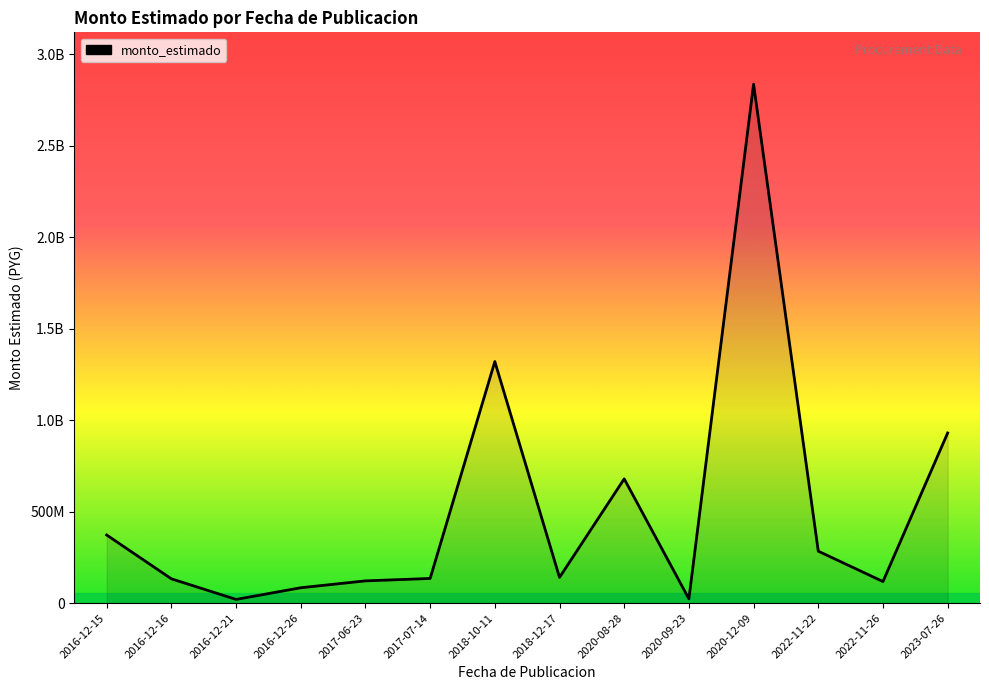

Is this an area chart (filled region under the line)?

Yes